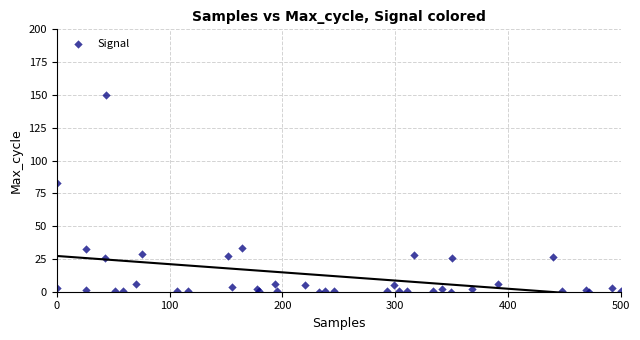

What Y value in the scatter plot is closest to 75?

83.1